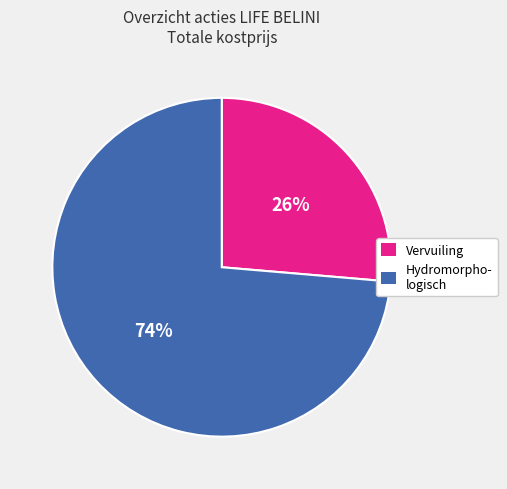

Does any single category account for the majority?

Yes